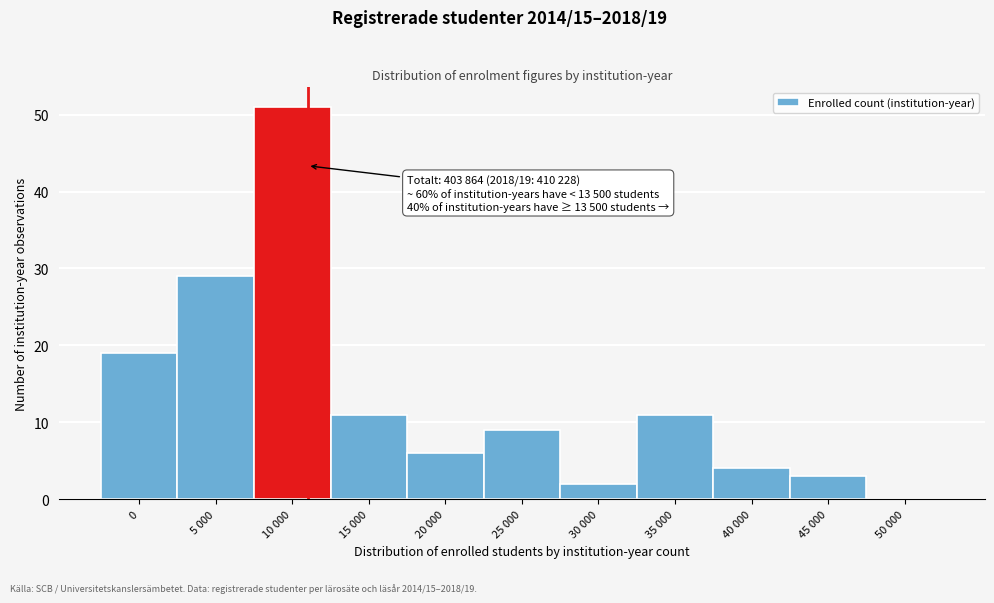

Reading right to left, what are all the values shown in this chart?

50 000=0	45 000=3	40 000=4	35 000=11	30 000=2	25 000=9	20 000=6	15 000=11	10 000=51	5 000=29	0=19